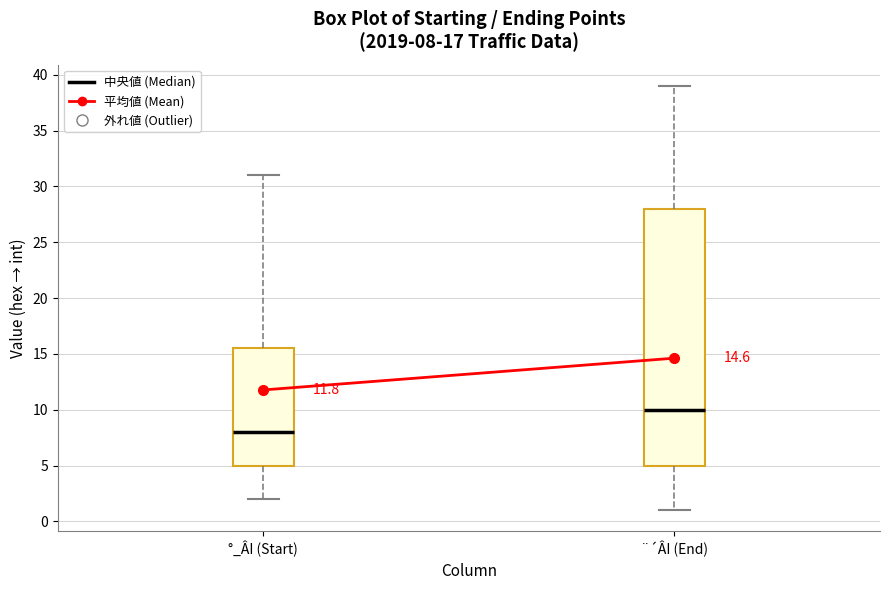

Which box is the tallest, from its lower edge to its upper edge?

¨´ÂI (End)